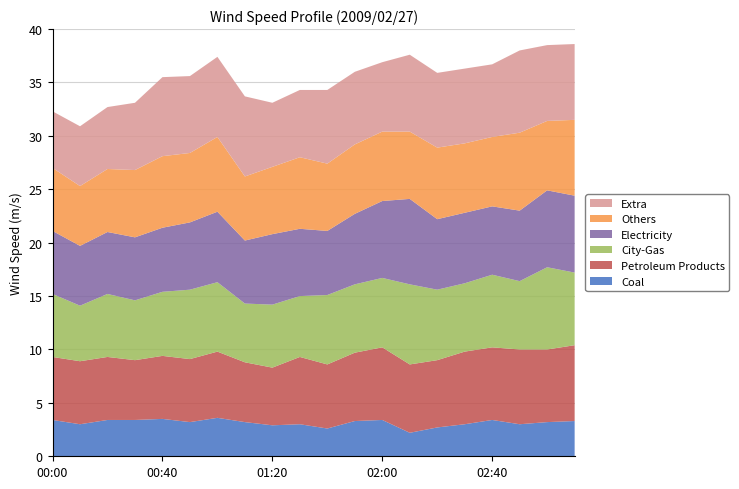

What is the maximum value for Coal?

3.6